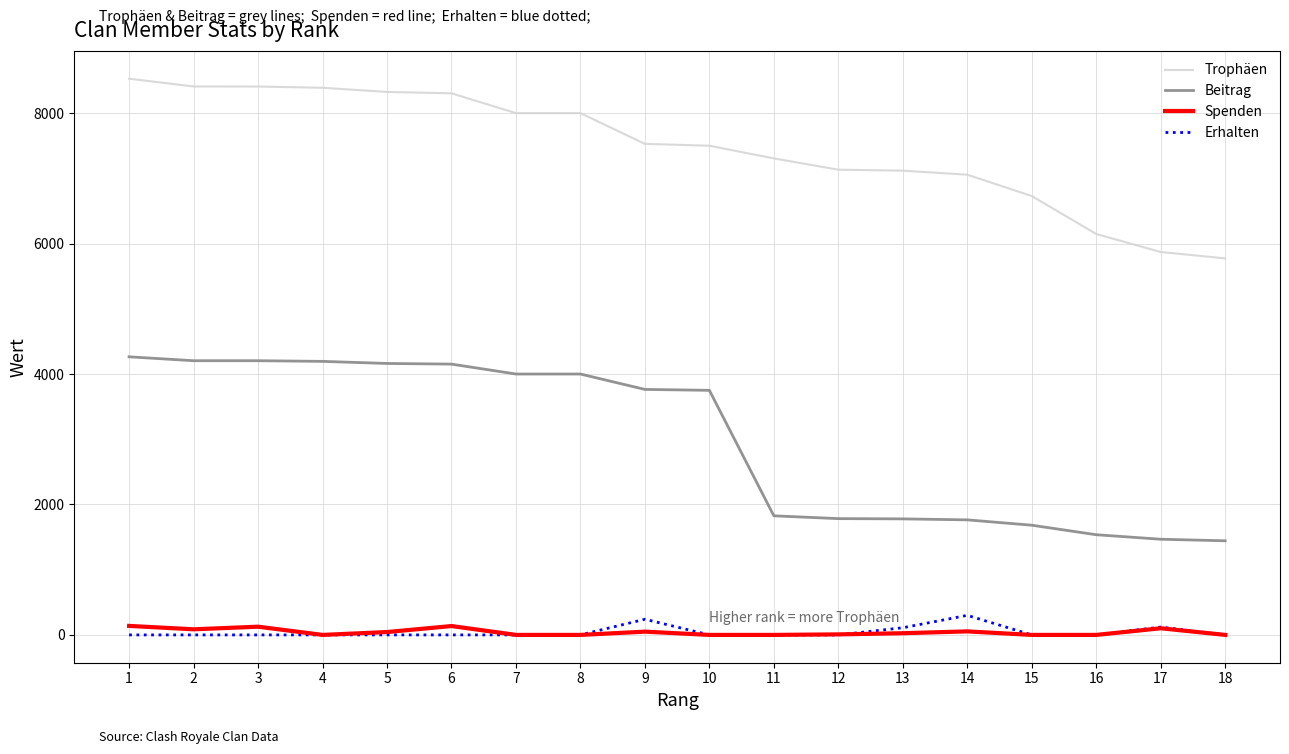

True or false: Erhalten and Trophäen cross at least once.

False